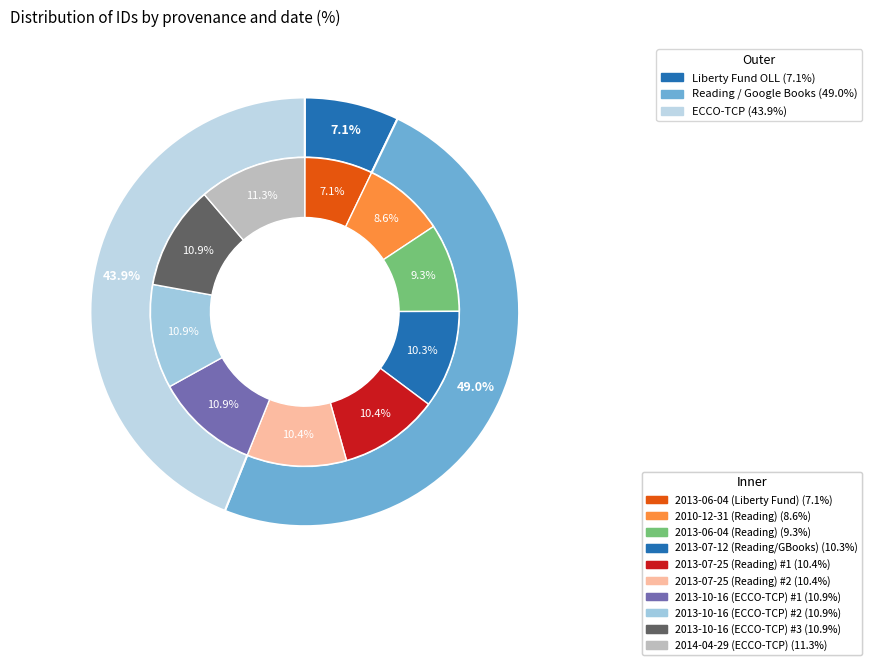

To the nearest percent, what is the difference between the largest and smallest slice percentages?

4%